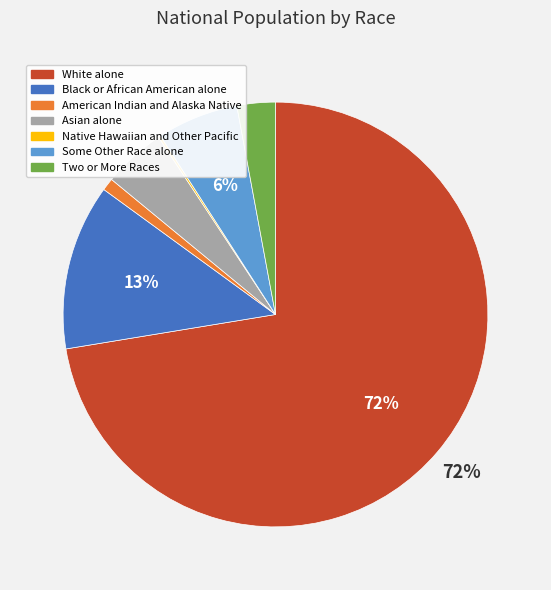

Is there any slice that represents more than half of the pie?

Yes